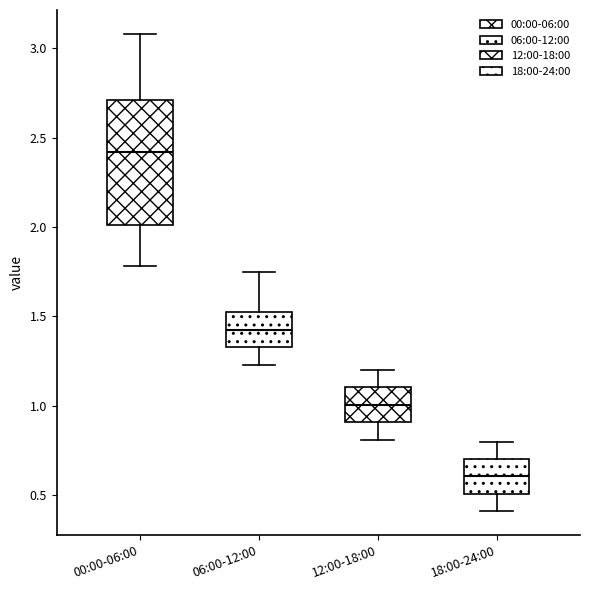

Reading left to right, read every box against the y-axis: the position of its median line, the range the box covers, and the ends of its whiskers. The values are not printed on the chart, so give them approximately, as read against the axis.

00:00-06:00: median 2.40, box 2.00 to 2.70, whiskers 1.80 to 3.10
06:00-12:00: median 1.45, box 1.35 to 1.50, whiskers 1.25 to 1.75
12:00-18:00: median 1.00, box 0.90 to 1.10, whiskers 0.80 to 1.20
18:00-24:00: median 0.60, box 0.50 to 0.70, whiskers 0.40 to 0.80